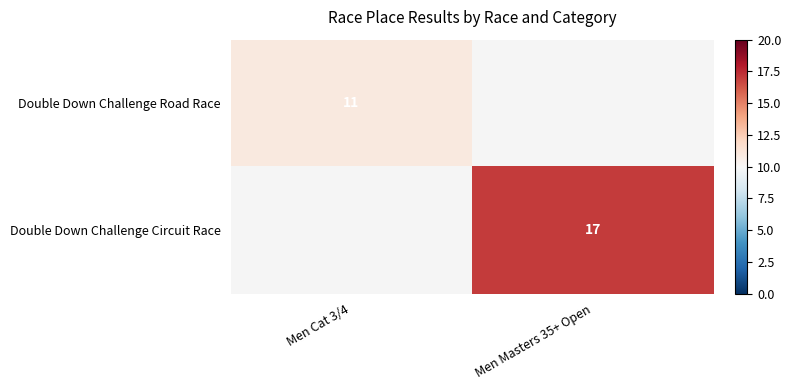

Which label corresponds to the smallest value in the chart?

Men Cat 3/4